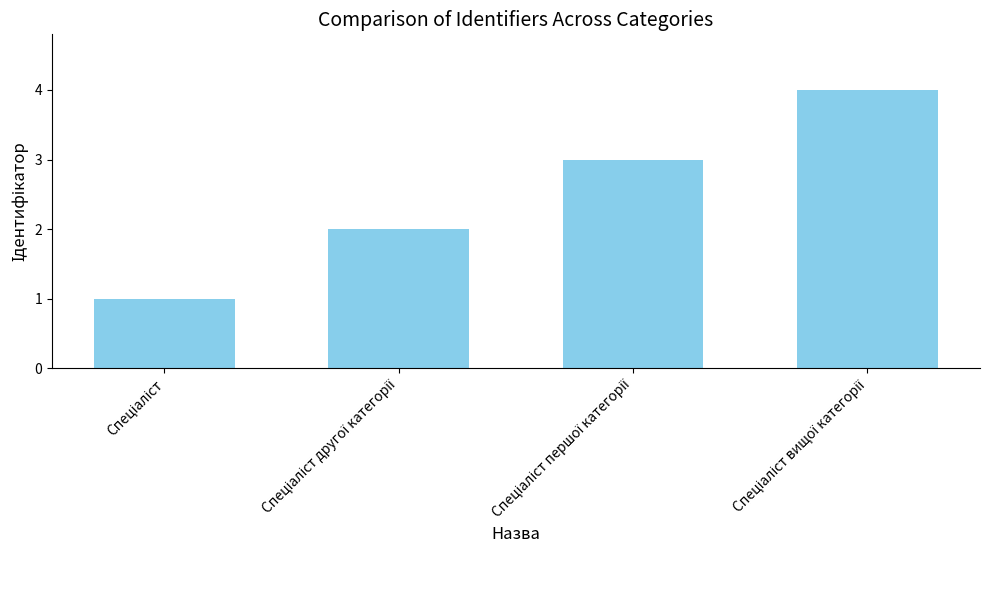

What is the difference between the maximum and minimum values?

3